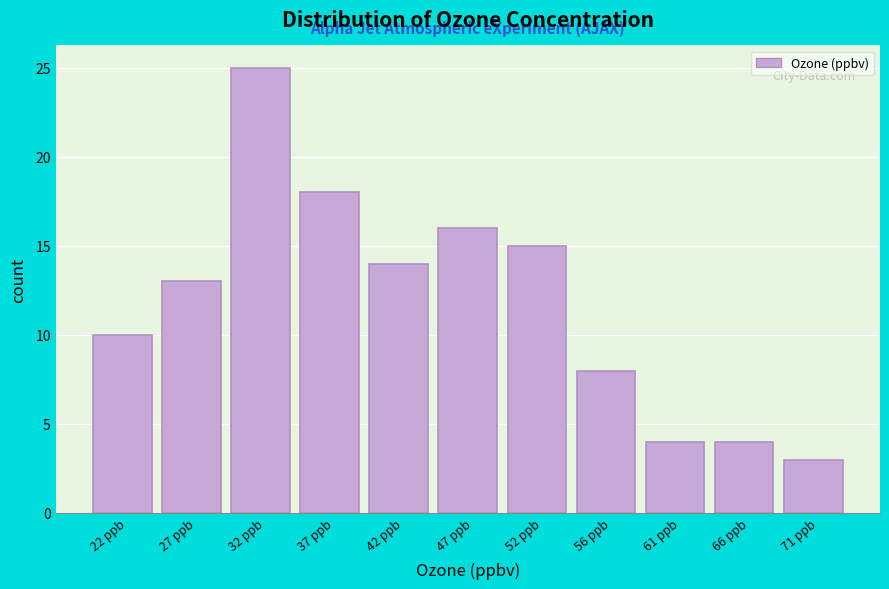

Reading left to right, list every bar in this chart as the range it spans on the x-axis followed by its height. Neither the bar edges nor the heights are printed on the chart, so give them approximately, as read against the axes.

20.0 to 25.0: 10
25.0 to 29.5: 13
29.5 to 34.5: 25
34.5 to 39.5: 18
39.5 to 44.5: 14
44.5 to 49.0: 16
49.0 to 54.0: 15
54.0 to 59.0: 8
59.0 to 64.0: 4
64.0 to 68.5: 4
68.5 to 73.5: 3